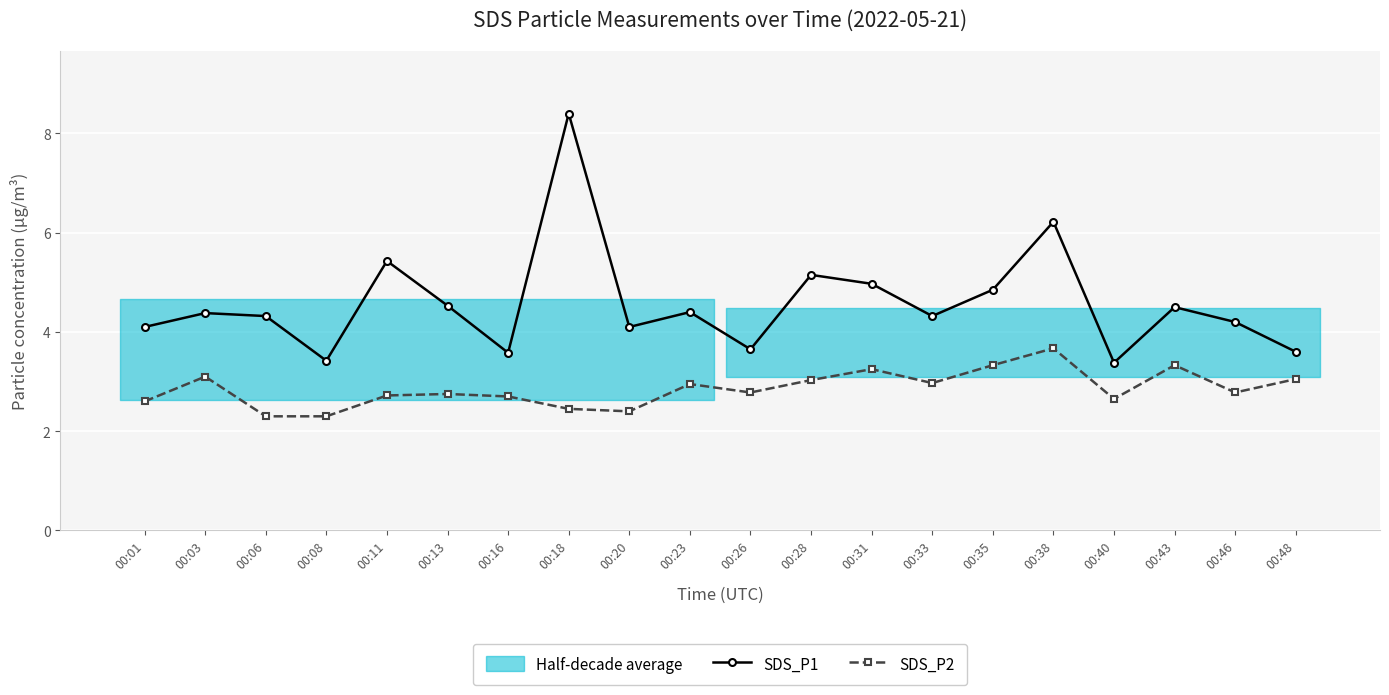

How many interior local peaks does the SDS_P2 series have?

6